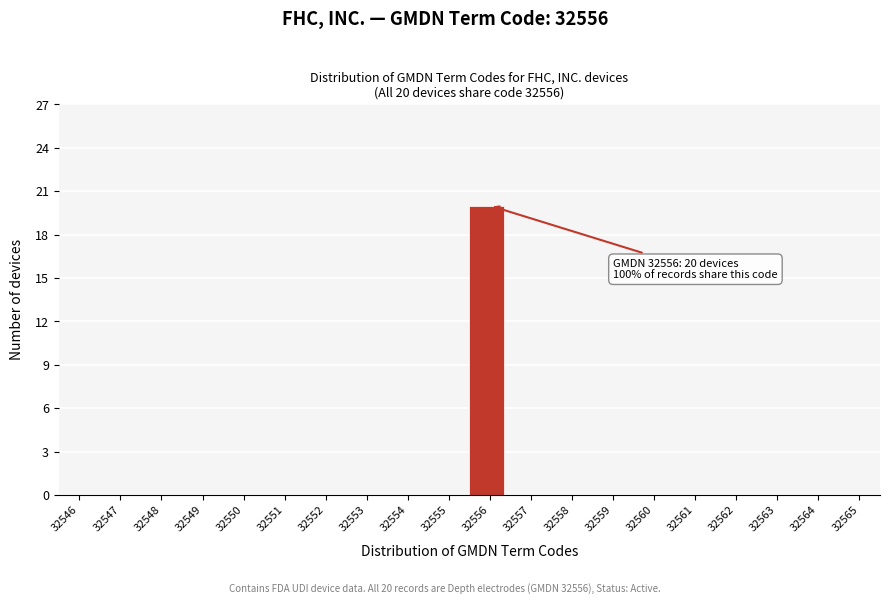

Reading right to left, what are all the values shown in this chart?

32565=0	32564=0	32563=0	32562=0	32561=0	32560=0	32559=0	32558=0	32557=0	32556=20	32555=0	32554=0	32553=0	32552=0	32551=0	32550=0	32549=0	32548=0	32547=0	32546=0